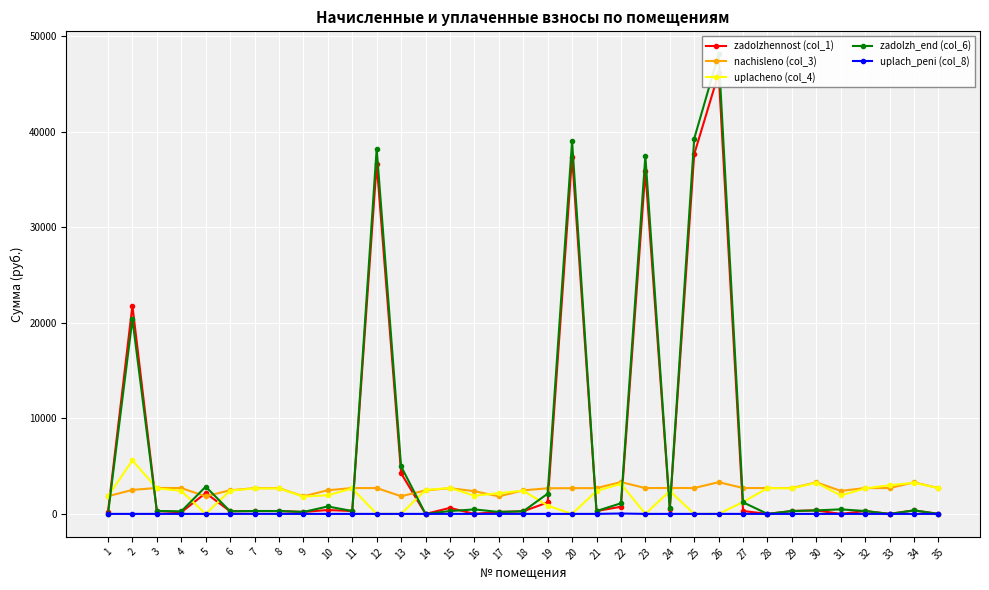

At which category is the sum across all series the highest?

26